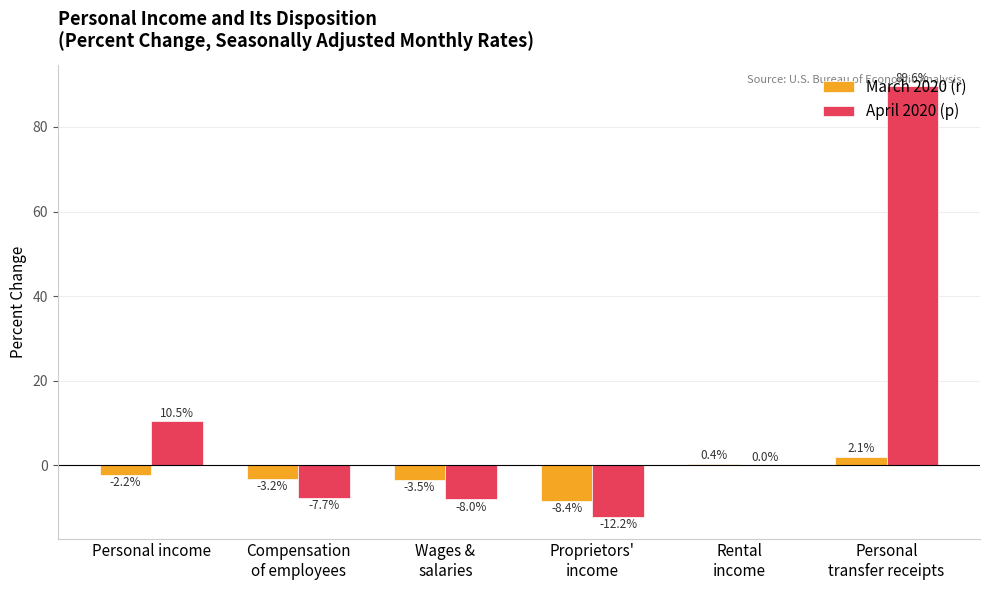

What are all the series names shown in the legend?

March 2020 (r), April 2020 (p)